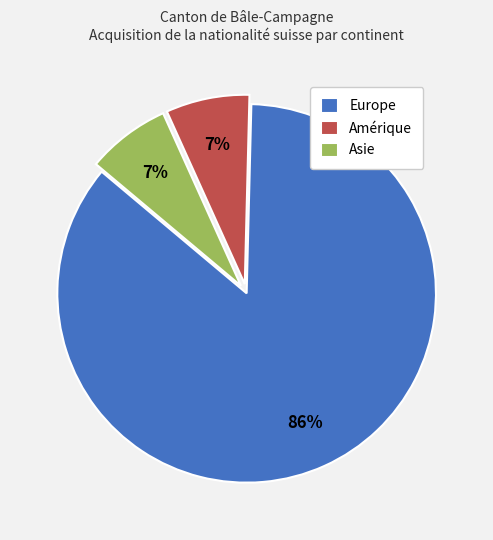

Do Amérique and Europe together represent more than half of the pie?

Yes